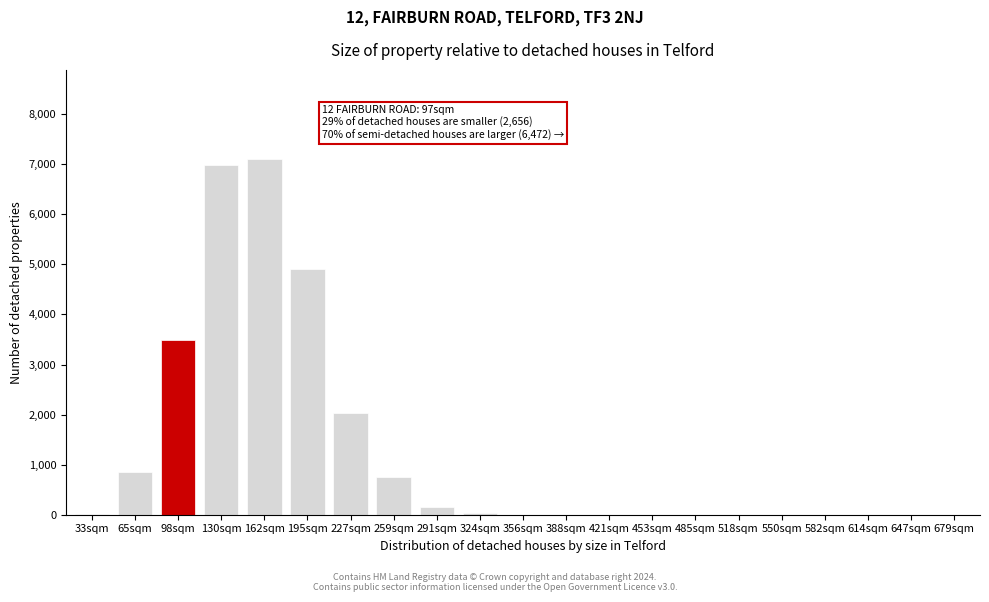

Which has a higher value, 130sqm or 550sqm?

130sqm